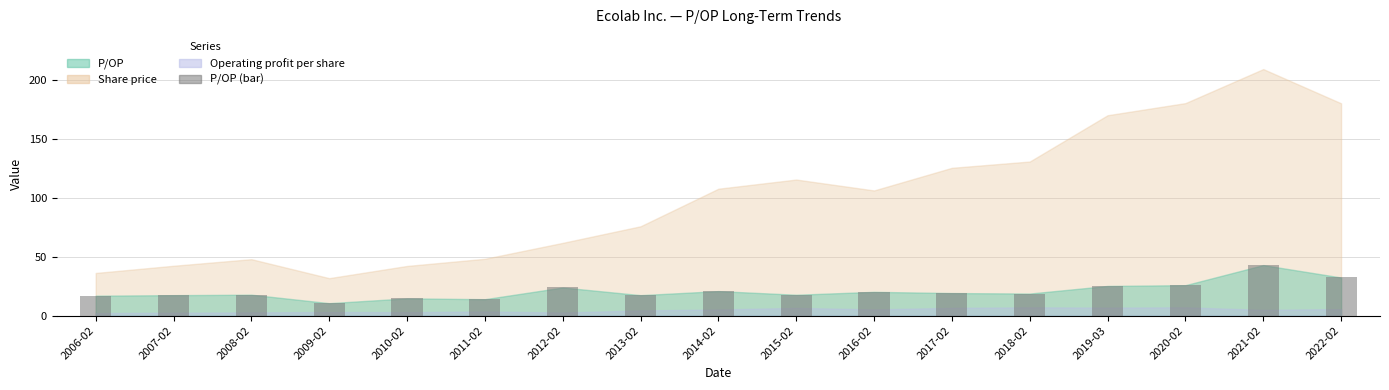

What is the change in value from 2009-02 to 2010-02?

+4.1